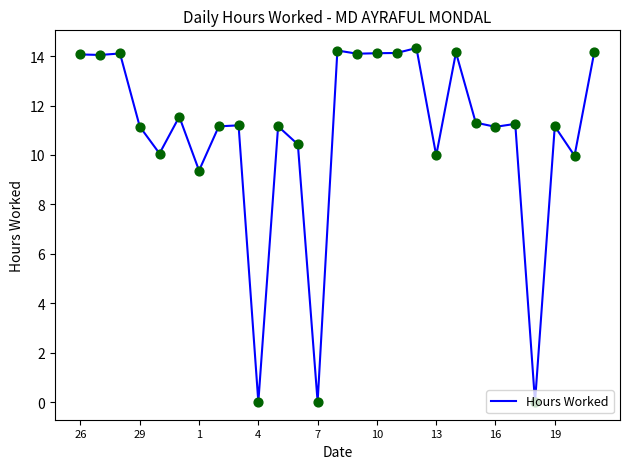

What is the maximum value shown in the chart?

14.3